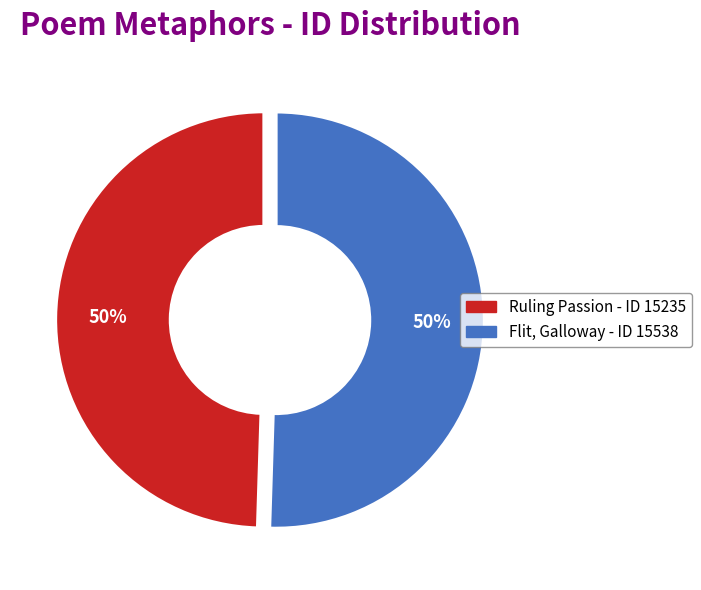

Approximately how many times larger is the value at Ruling Passion compared to Flit, Galloway?

1.0